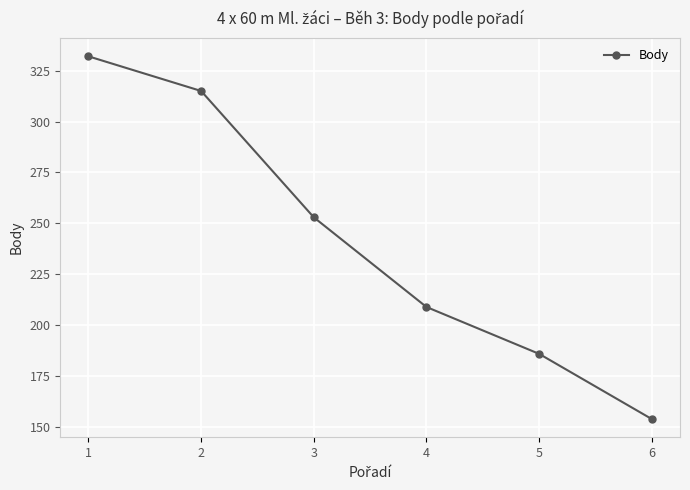

What is the sum of all values?

1449